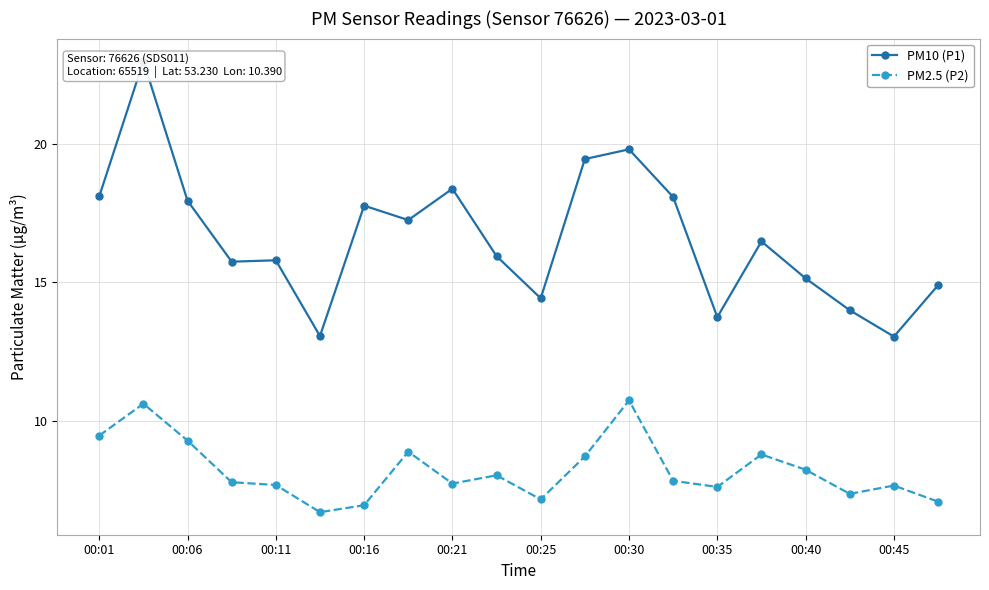

Is this an area chart (filled region under the line)?

No